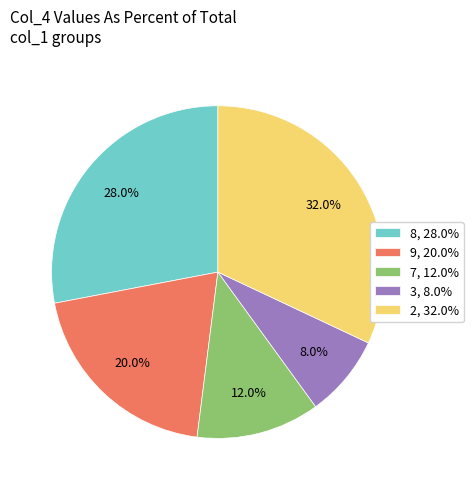

What portion of the pie excludes 2, 32.0%?

68.0%